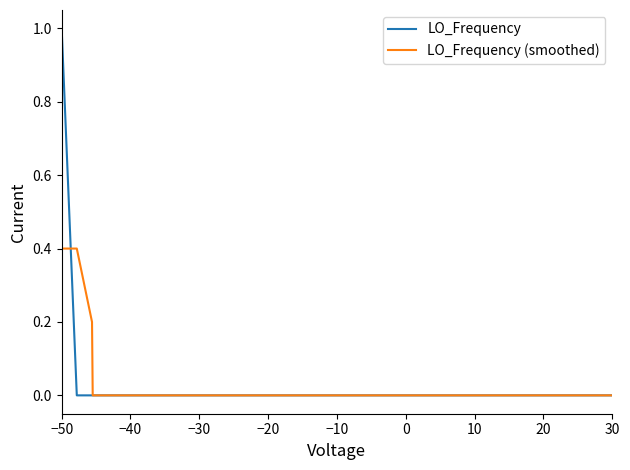

Which series has the largest range (max minus min)?

LO_Frequency